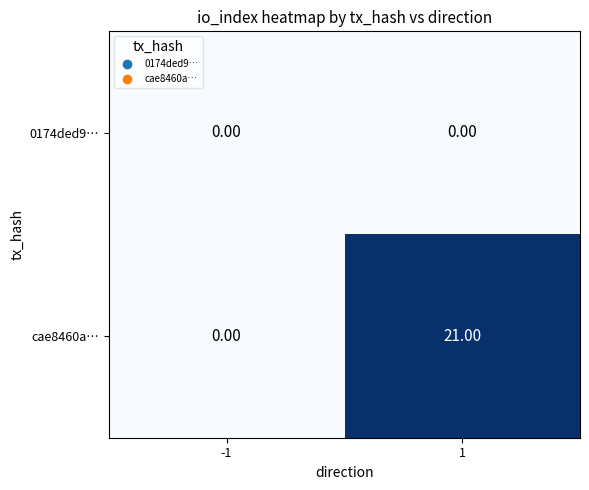

At which category is the sum across all series the highest?

1